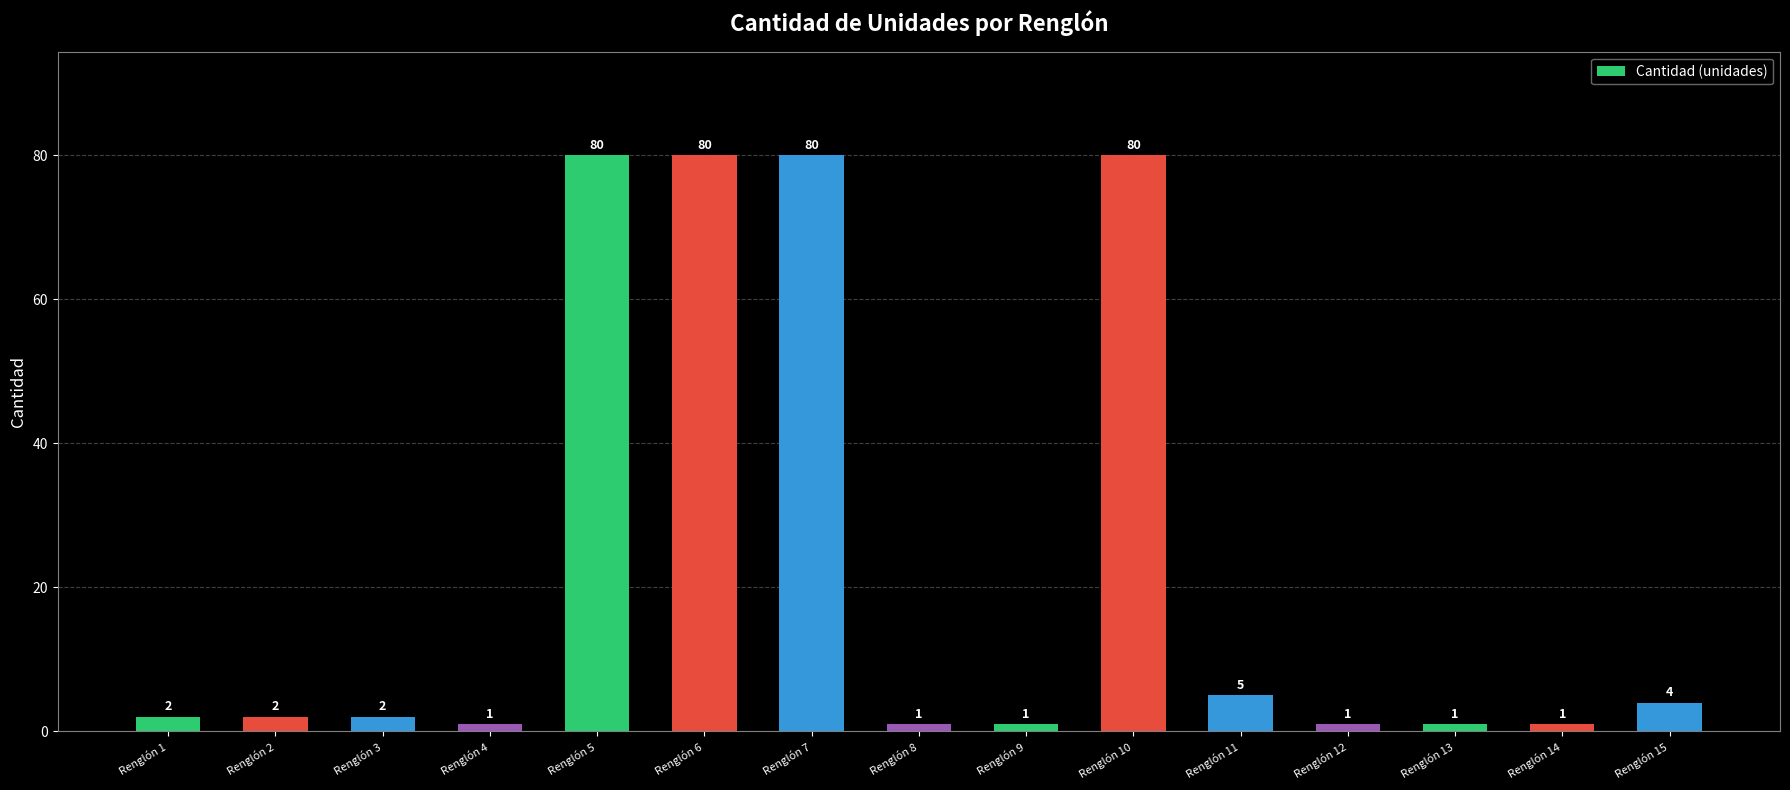

What is the greatest value displayed?

80